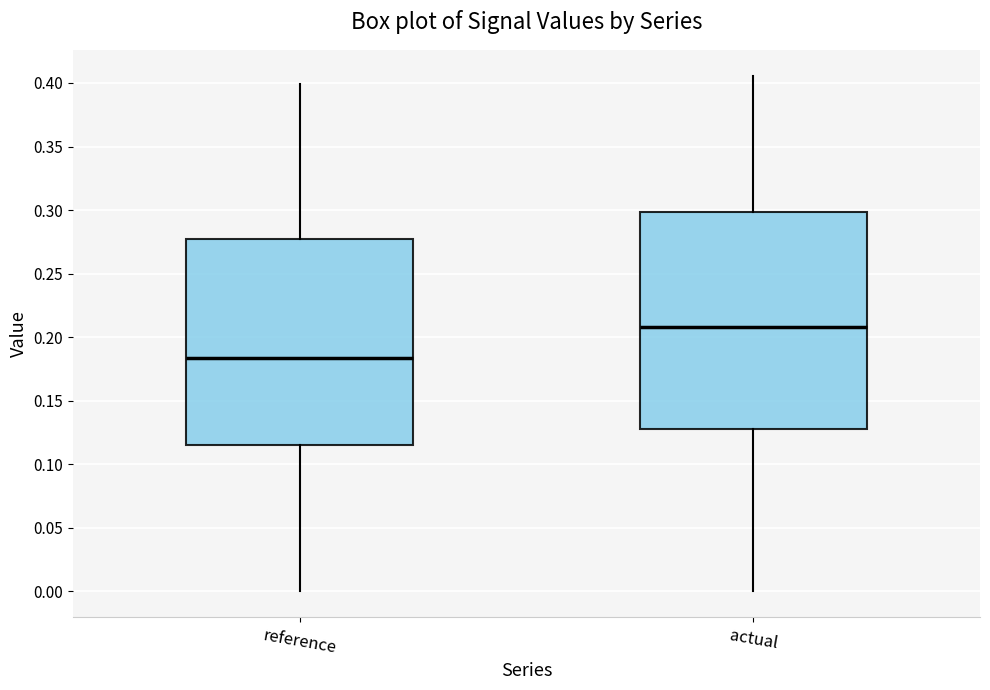

Comparing the boxes themselves (not the whiskers), which one is the tallest?

actual